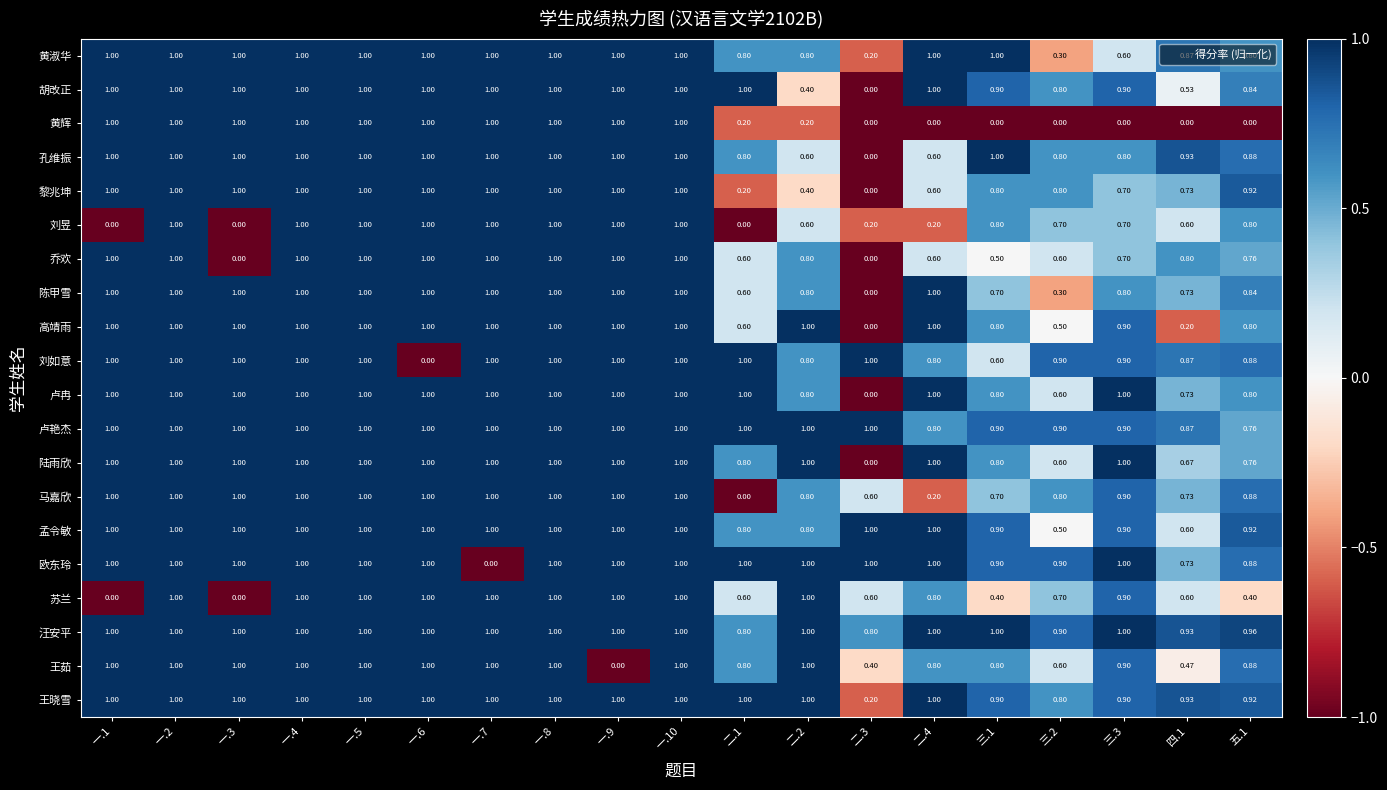

Is the value of 王茹 at 一.6 greater than the value of 苏兰 at 三.1?

Yes